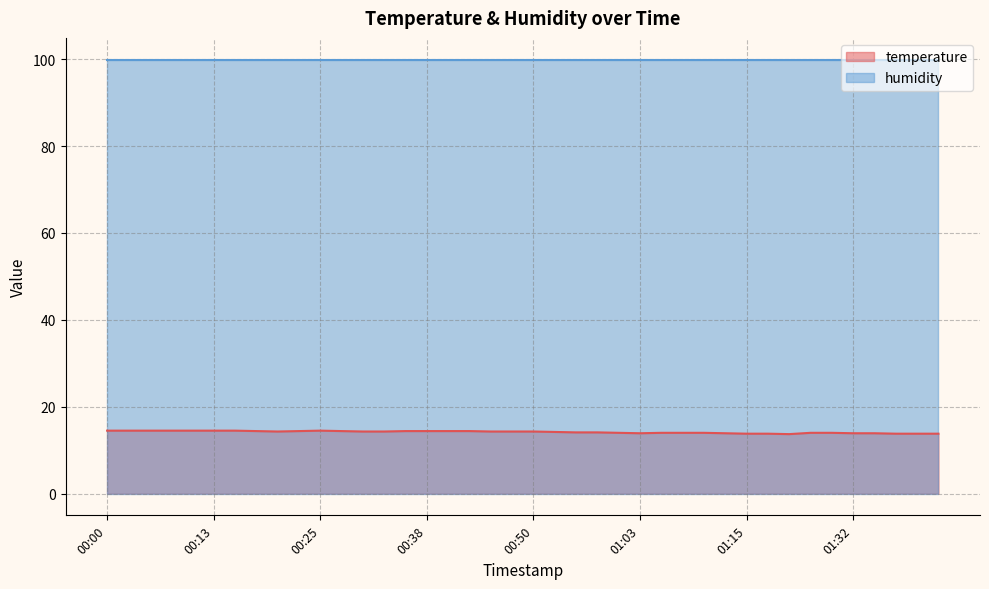

What is the approximate value at 00:33?

14.3